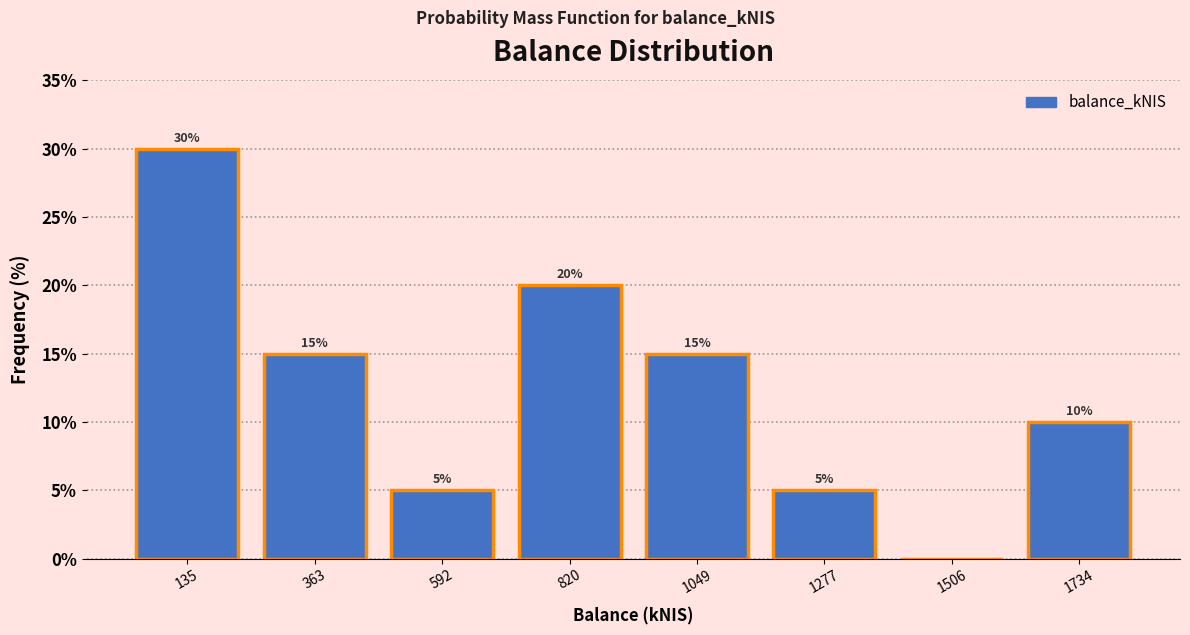

Over which range of the x-axis is the bar tallest?

0 to 250